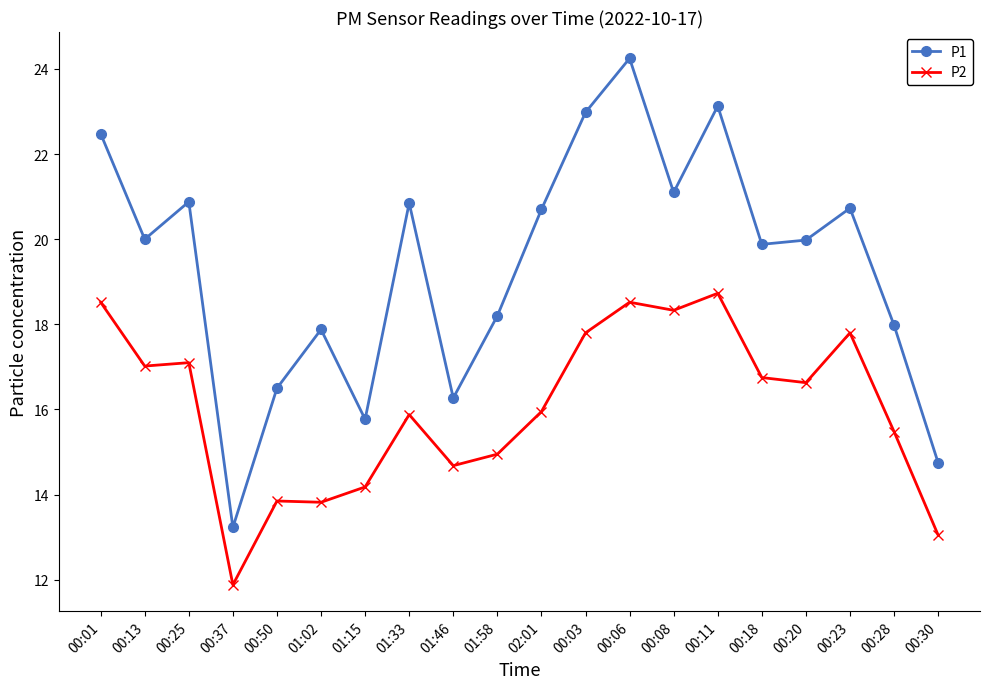

What is the difference between the second highest and minimum values in the P1 series?

9.9